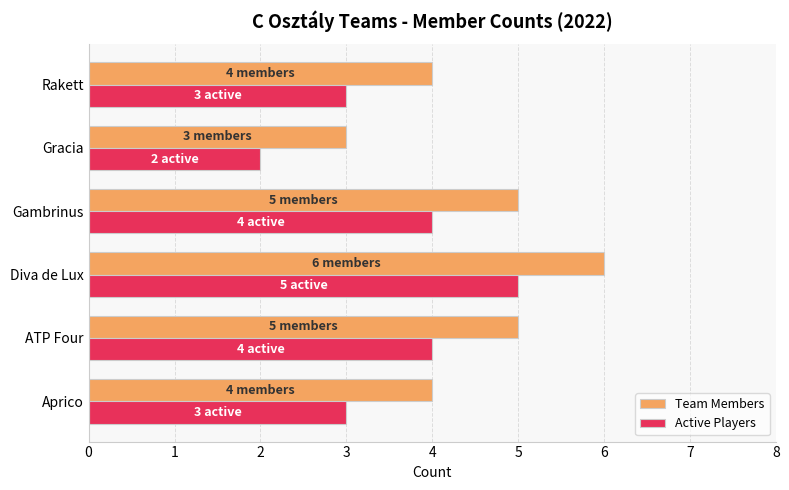

Which series has the largest total across all categories?

Team Members